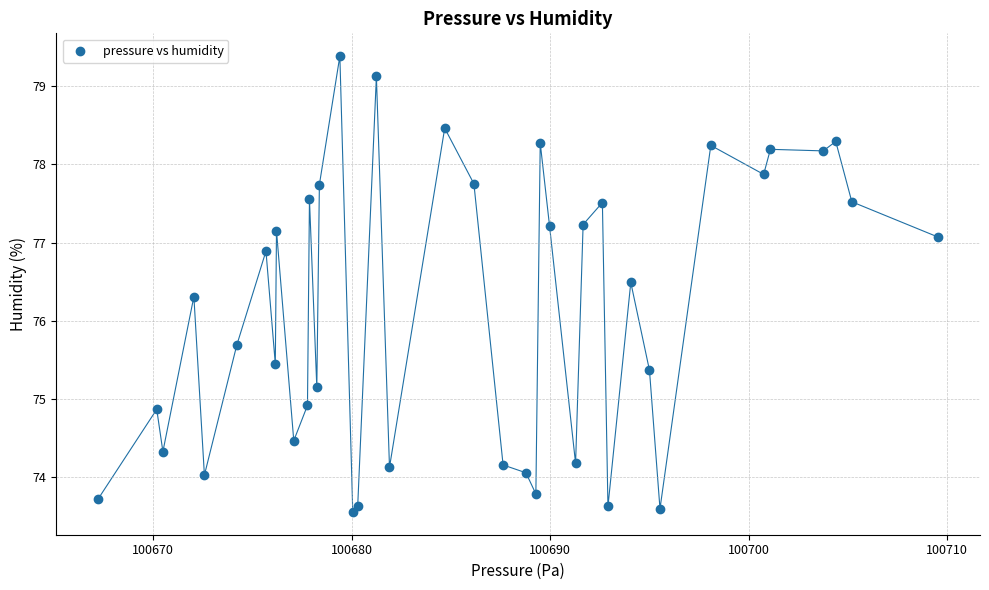

What is the range of Y values (max minus min)?

5.8